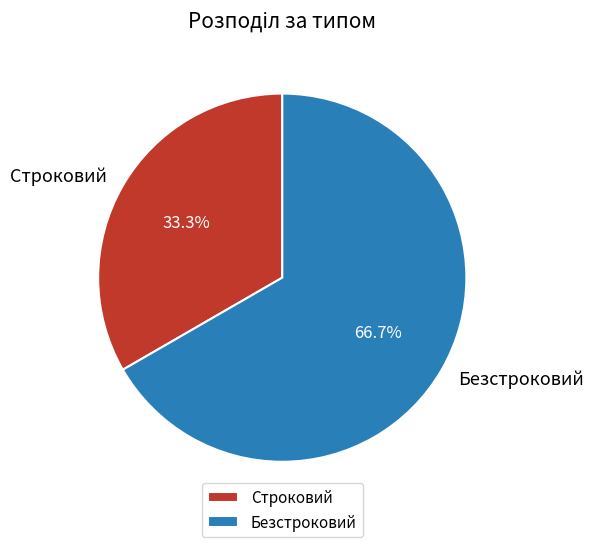

Combined, do Безстроковий and Строковий account for over 50%?

Yes